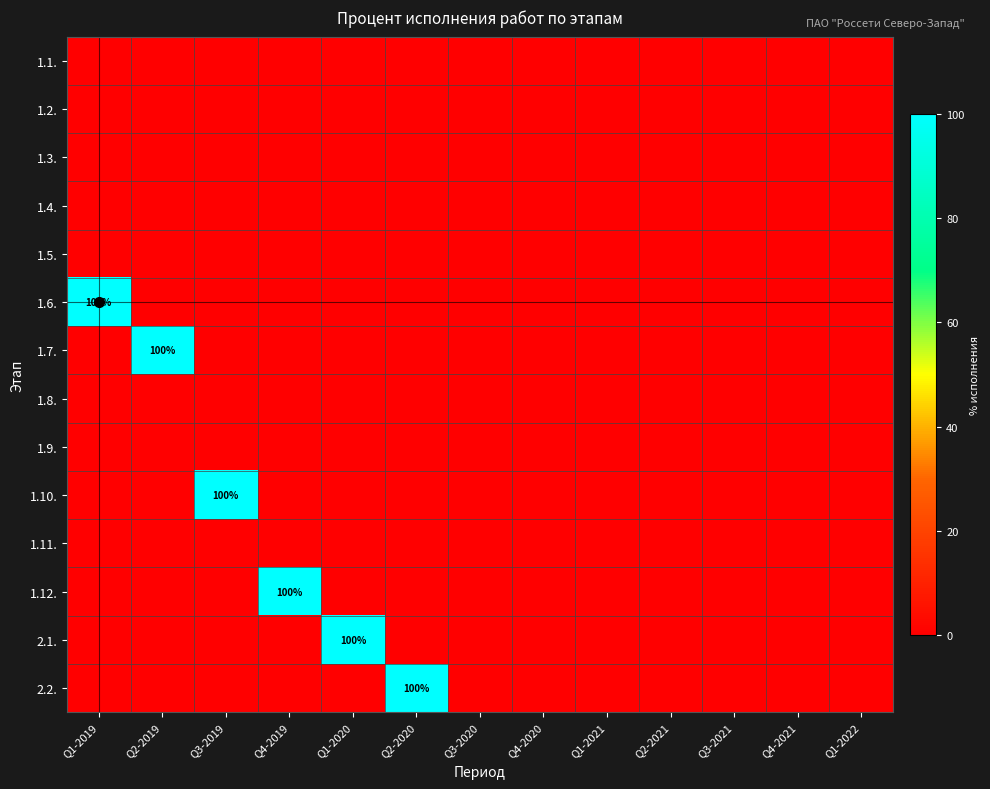

True or false: 1.12. has a value of 149 at Q4-2019.

False